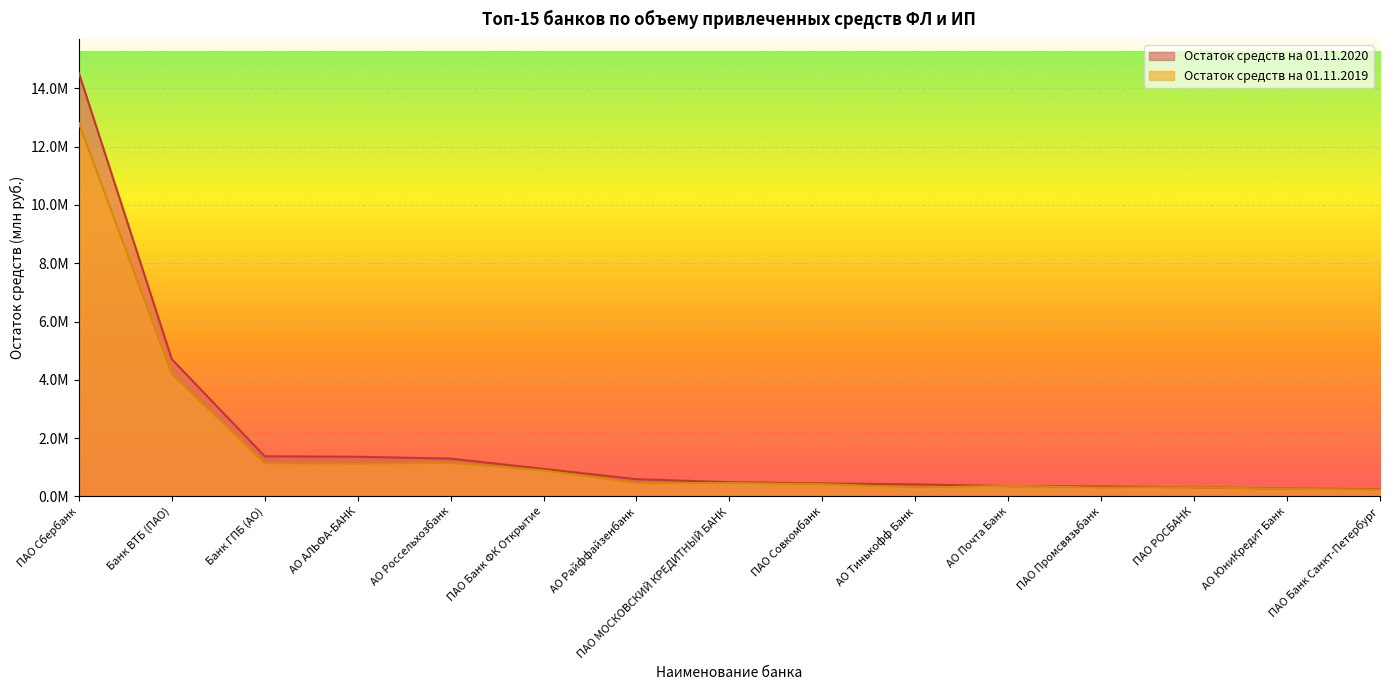

What is the difference between the maximum and minimum values in the Остаток средств на 01.11.2020 series?

14277013.9